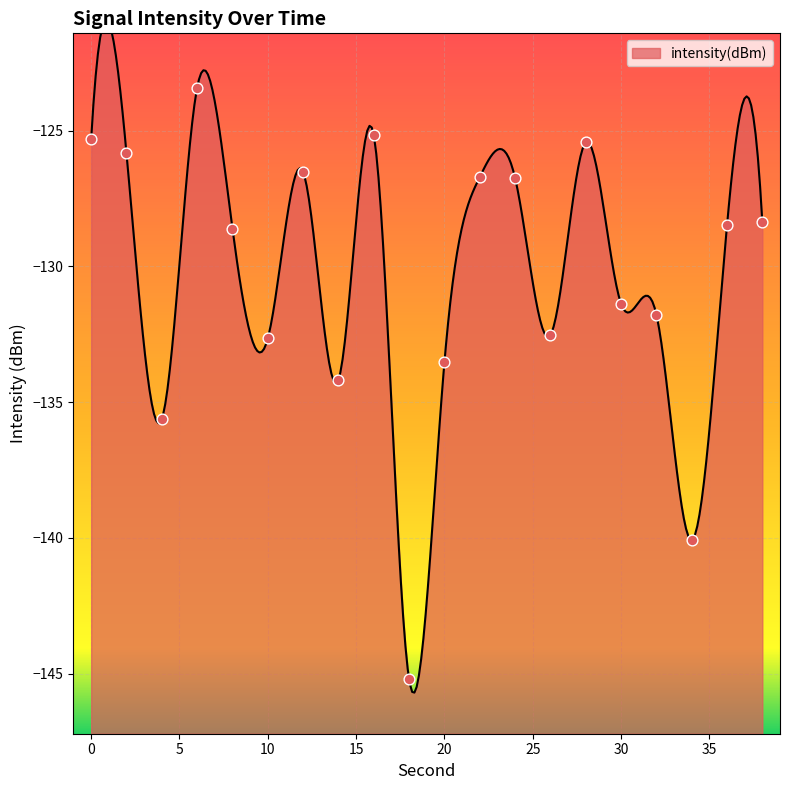

What is the change in value from 4 to 36?

+7.1